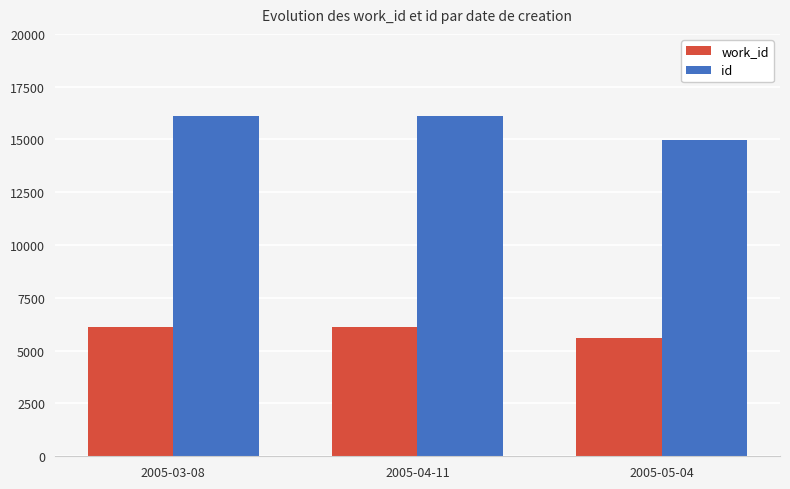

Which series has the widest spread of values?

id